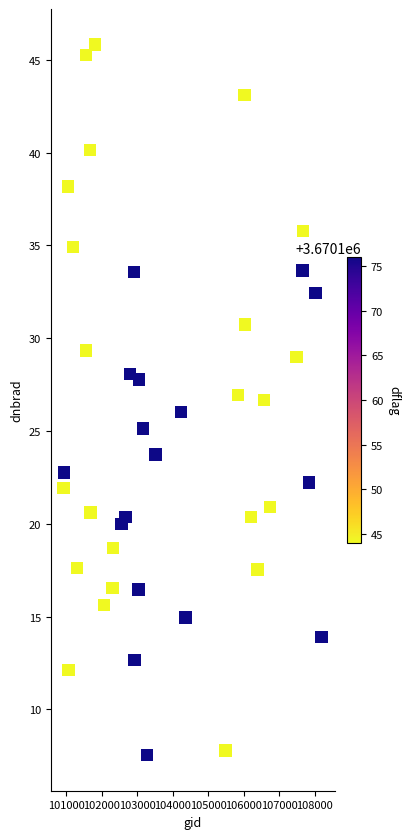

What is the range of X values (max minus min)?

7271.0